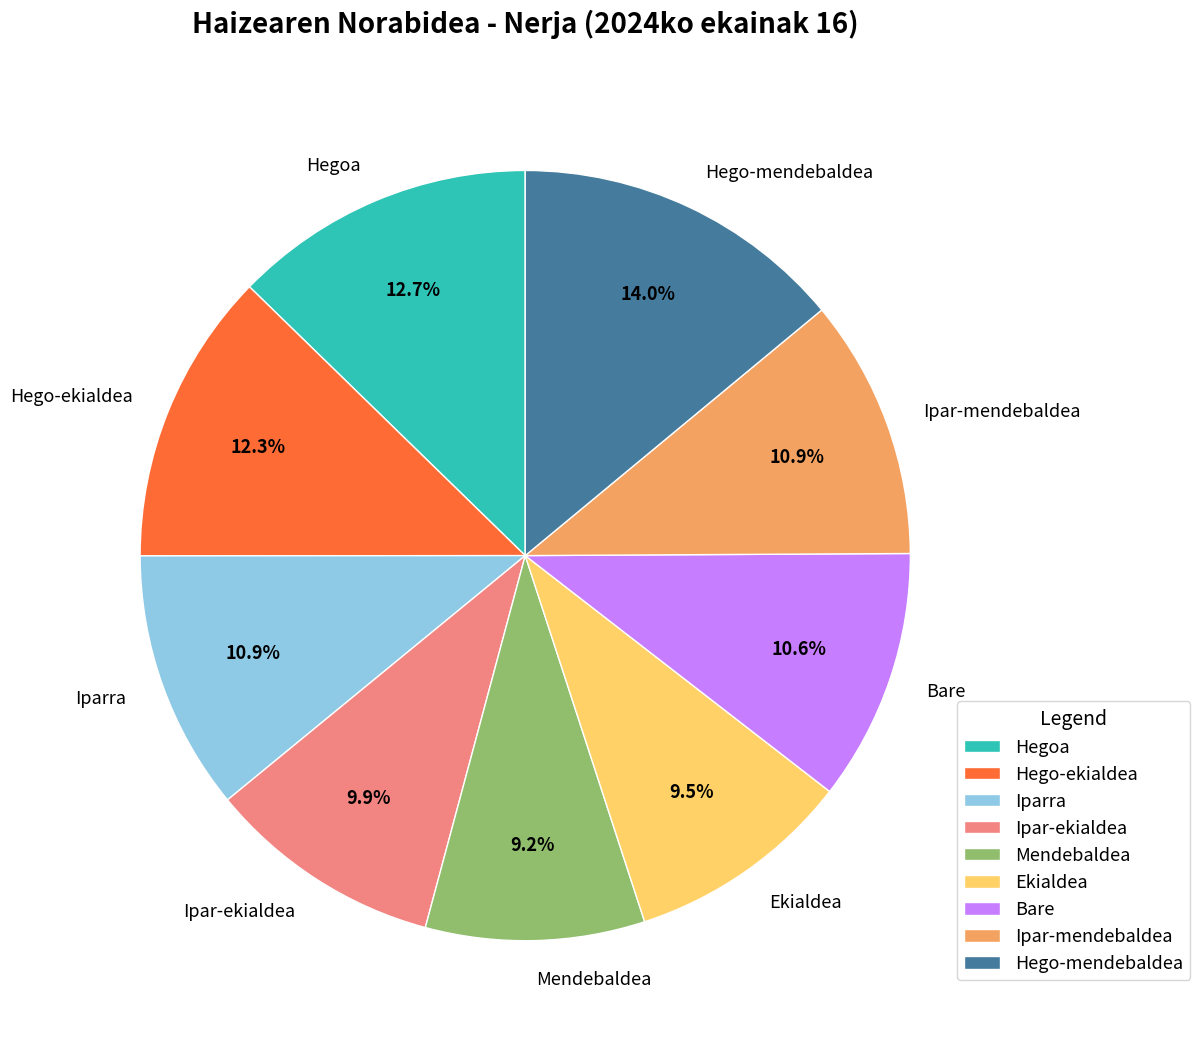

To the nearest percent, what is the average slice percentage?

11%